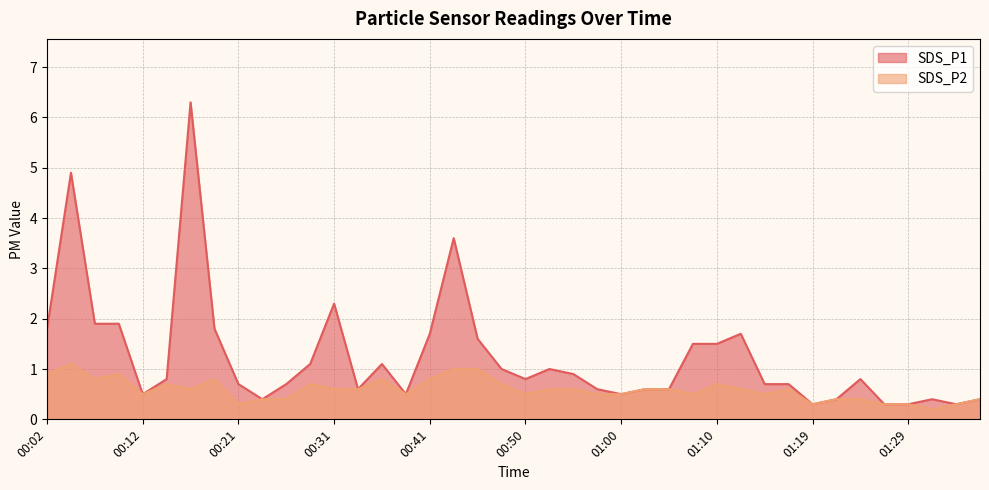

Reading right to left, transcribe all the data shown in this chart.

SDS_P1: 0.4	0.3	0.4	0.3	0.3	0.8	0.4	0.3	0.7	0.7	1.7	1.5	1.5	0.6	0.6	0.5	0.6	0.9	1.0	0.8	1.0	1.6	3.6	1.7	0.5	1.1	0.6	2.3	1.1	0.7	0.4	0.7	1.8	6.3	0.8	0.5	1.9	1.9	4.9	1.8
SDS_P2: 0.4	0.3	0.2	0.3	0.3	0.4	0.4	0.3	0.6	0.5	0.6	0.7	0.5	0.6	0.6	0.5	0.5	0.6	0.6	0.5	0.7	1.0	1.0	0.8	0.5	0.8	0.6	0.6	0.7	0.4	0.4	0.3	0.8	0.6	0.7	0.5	0.9	0.8	1.1	0.9